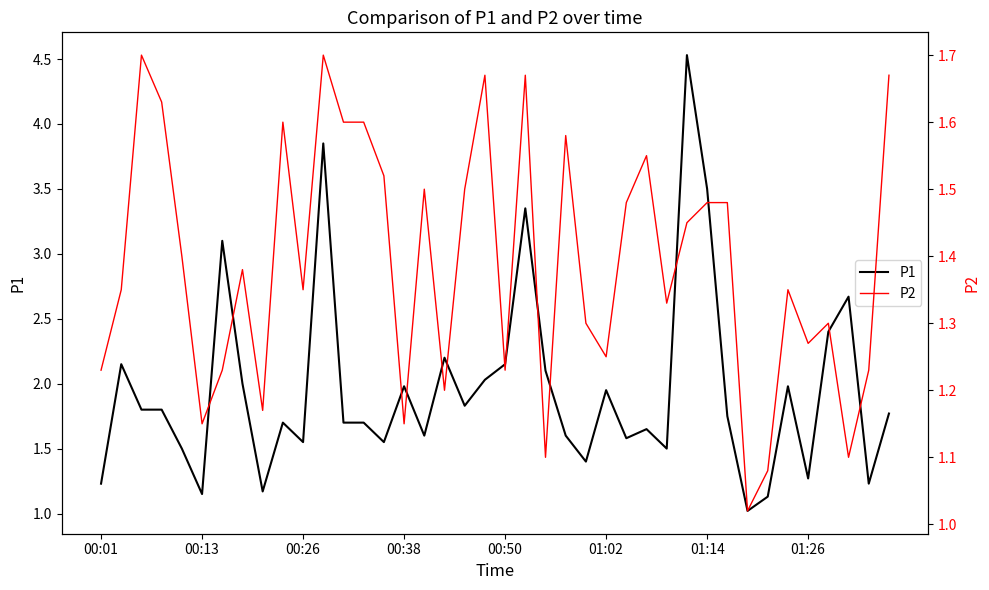

At which label does P1 reach its minimum?

32